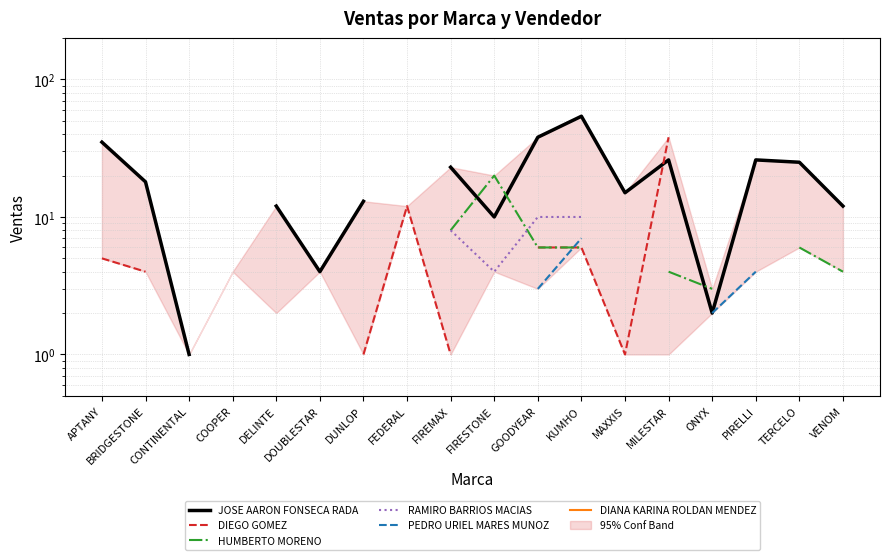

What is the sum of the DIEGO GOMEZ values at VENOM and APTANY?

17.0